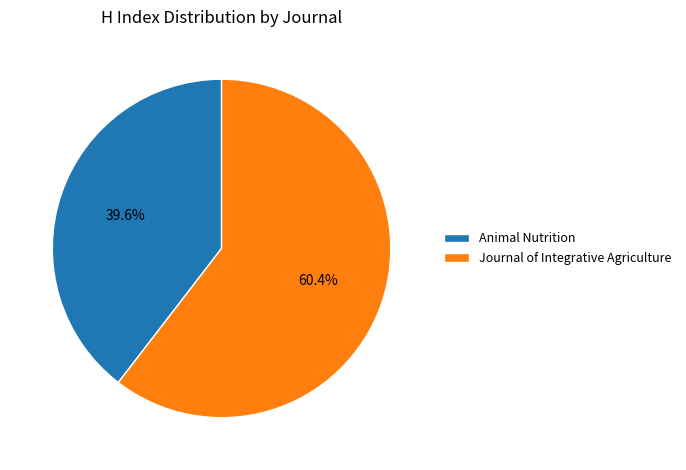

How many slices are in this pie chart?

2